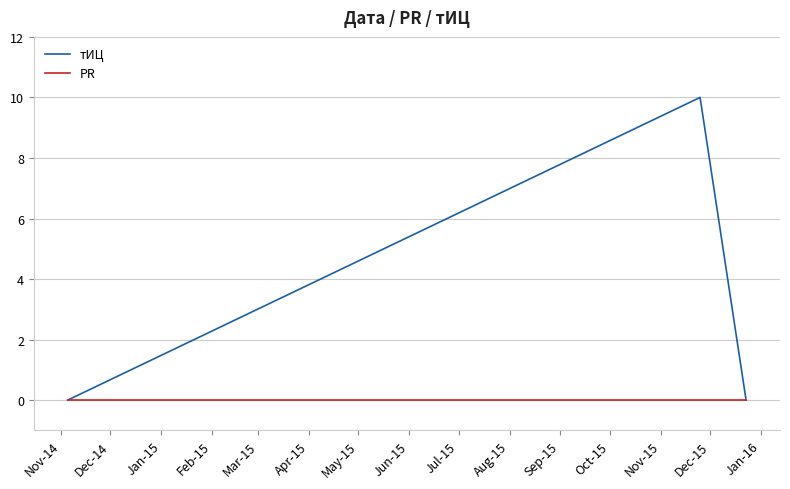

What is the greatest value displayed?

10